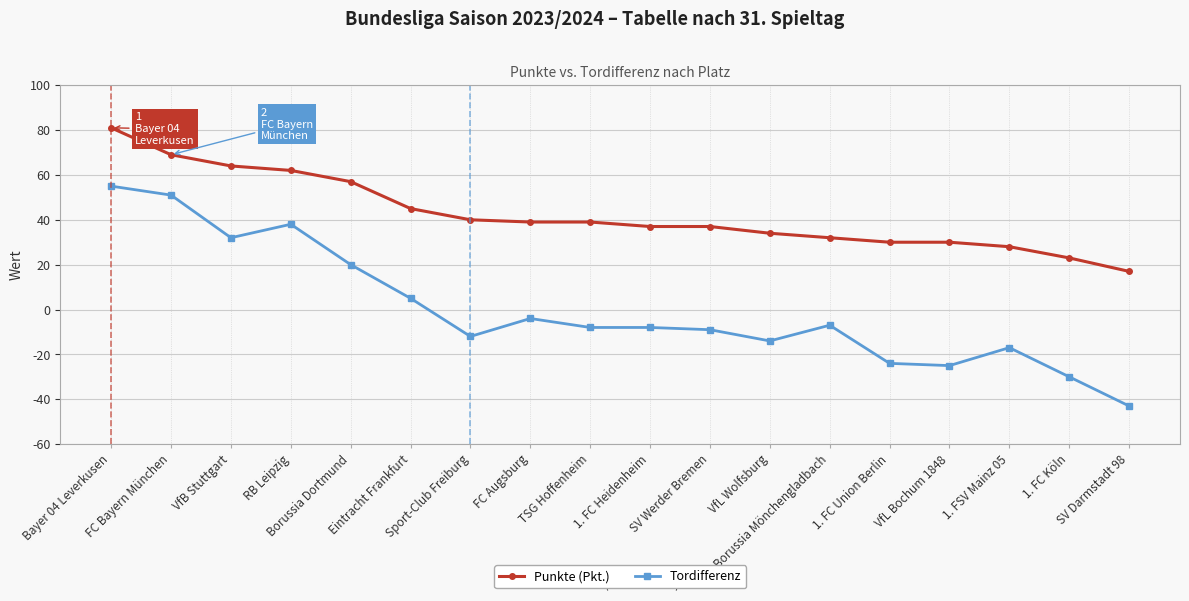

What are all the series names shown in the legend?

Punkte (Pkt.), Tordifferenz